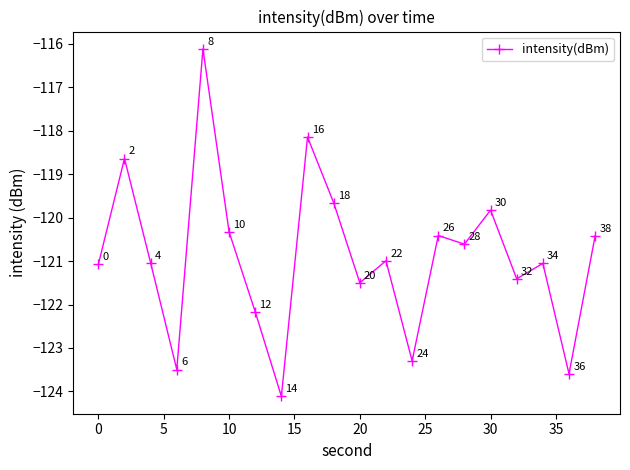

True or false: the data has more than 0 interior local peaks.

True